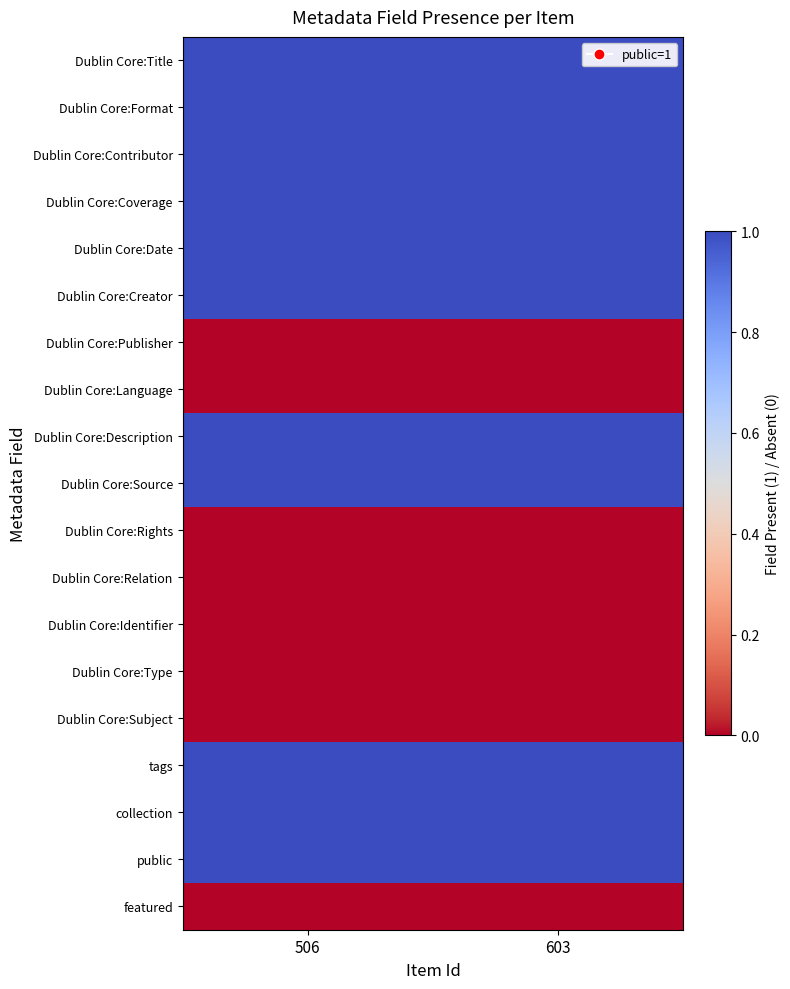

At which category does the chart reach its peak across all series?

506